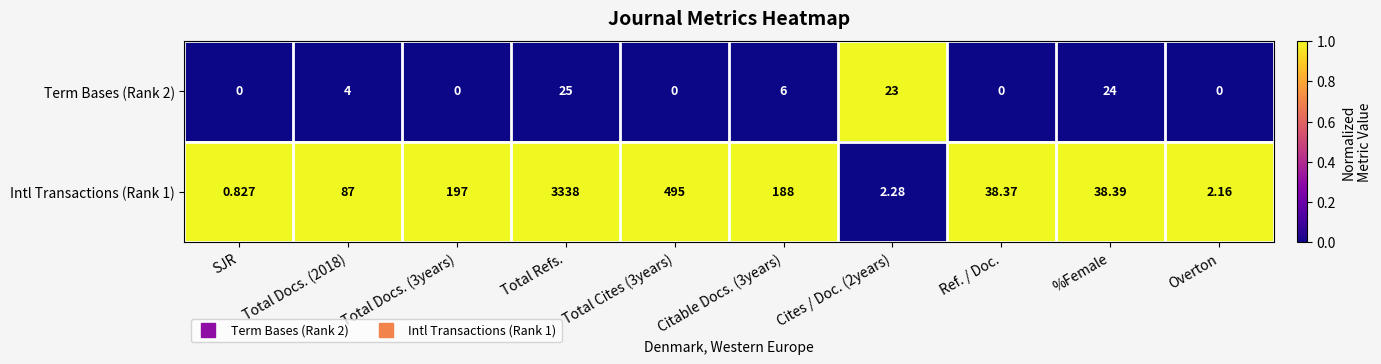

What is the total value across all series at Total Refs.?

3363.0